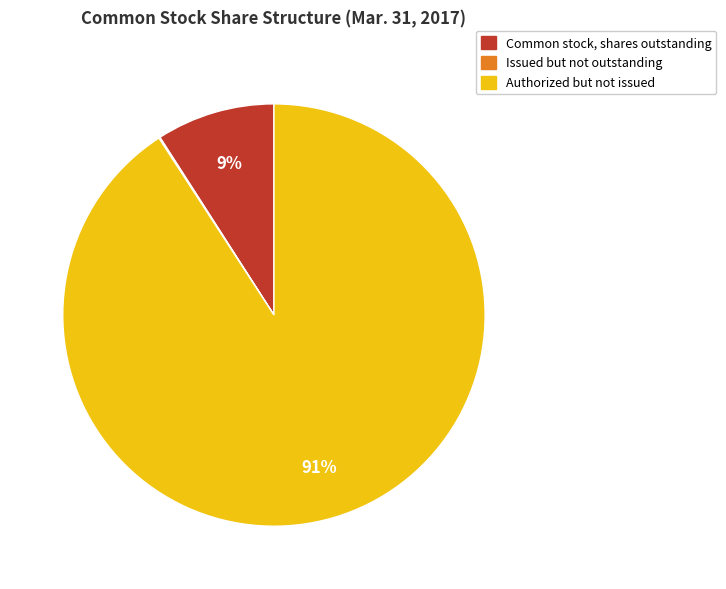

To the nearest percent, what is the difference between the largest and smallest slice percentages?

91%